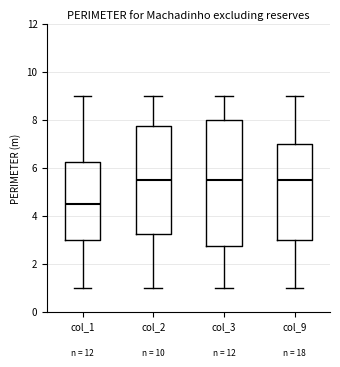

Reading left to right, transcribe this box plot: for each box, give where its median line is, the range the box spans, and where its two whiskers end, as read against the y-axis. The values are not printed on the chart, so give them approximately, as read against the axis.

col_1: median 4.6, box 3.0 to 6.2, whiskers 1.0 to 9.0
col_2: median 5.6, box 3.2 to 7.8, whiskers 1.0 to 9.0
col_3: median 5.6, box 2.8 to 8.0, whiskers 1.0 to 9.0
col_9: median 5.6, box 3.0 to 7.0, whiskers 1.0 to 9.0